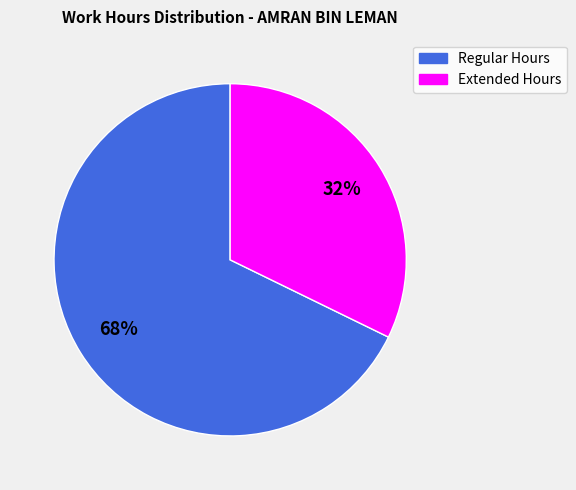

Is there any slice that represents more than half of the pie?

Yes